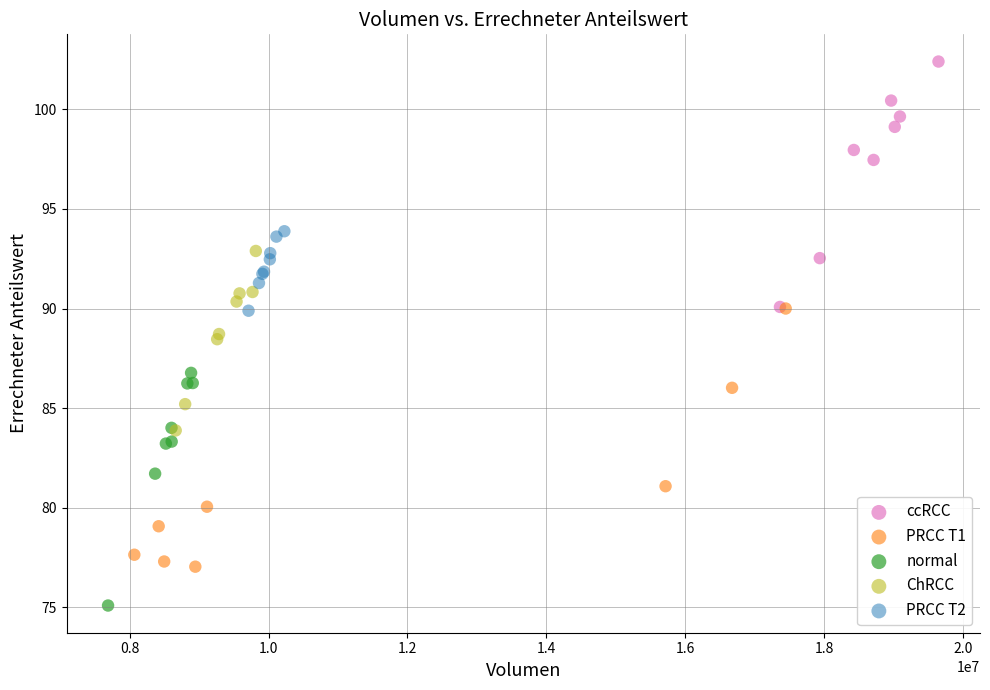

Which series has the largest Y range (max minus min)?

PRCC T1